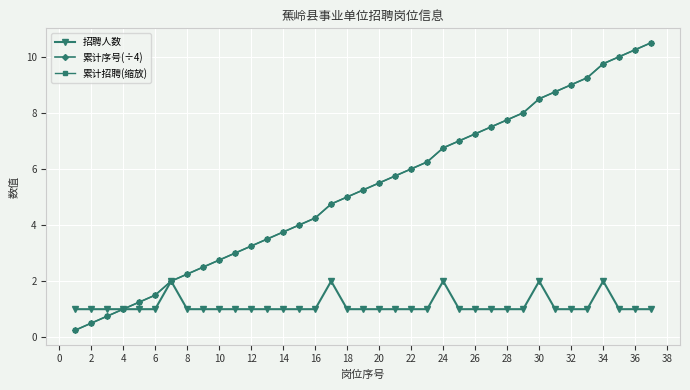

Which series has the largest range (max minus min)?

累计序号(÷4)